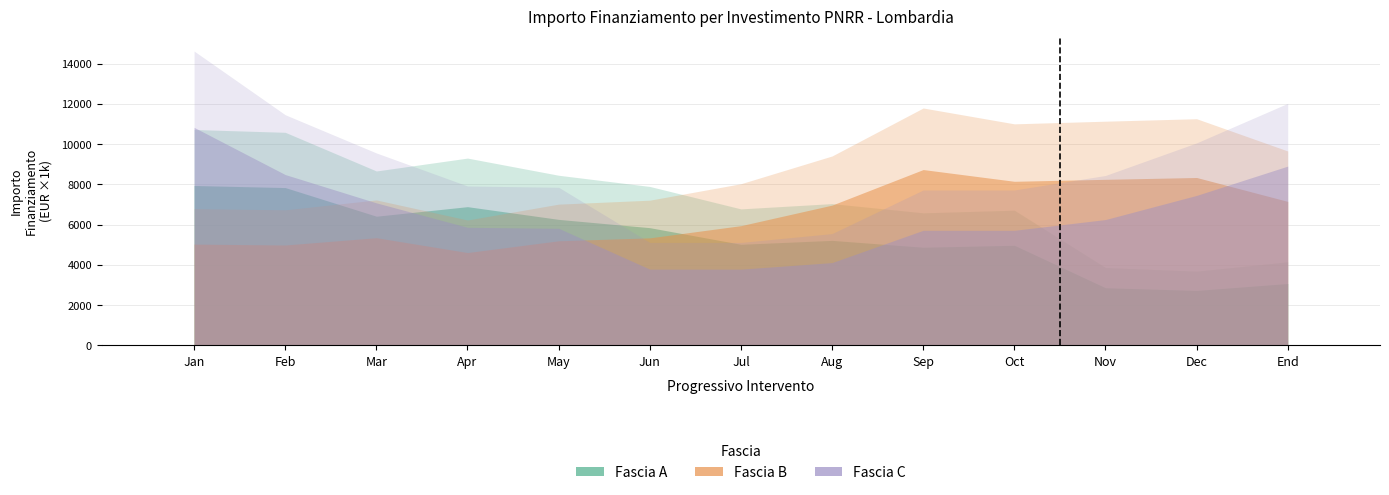

Which has a higher value, Aug or Jun?

Aug